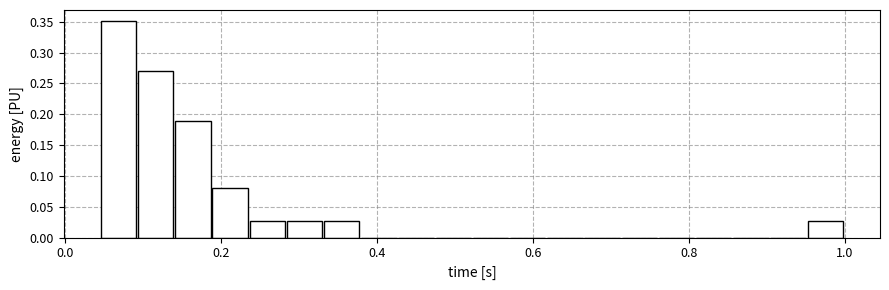

Read against the x-axis, roughly where is the centre of the tallest bar?

0.06